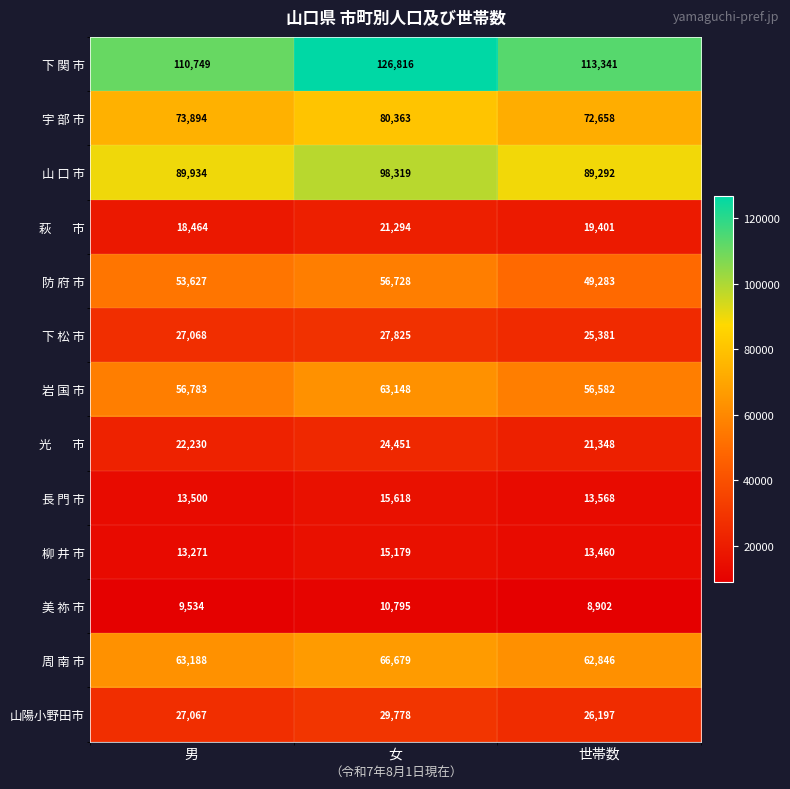

At which category is the sum across all series the highest?

女